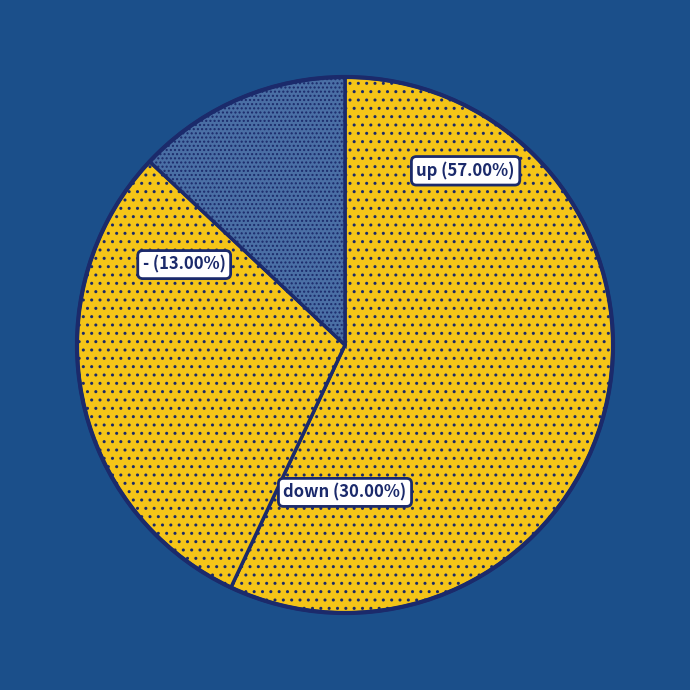

Which slice is the smallest?

-